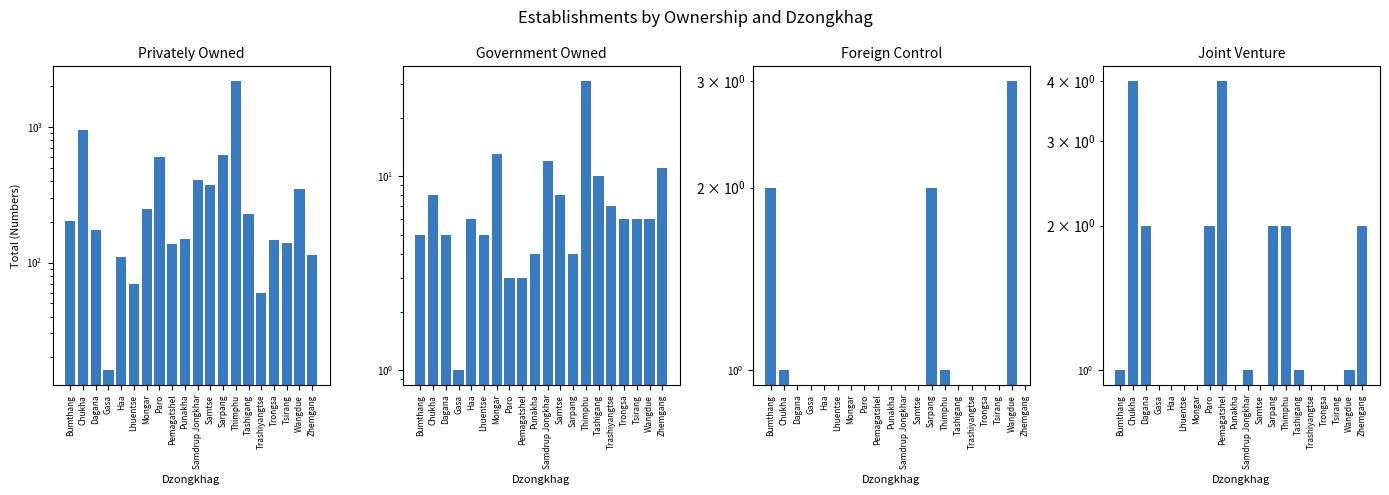

How many values in the Privately Owned series exceed 204?

9